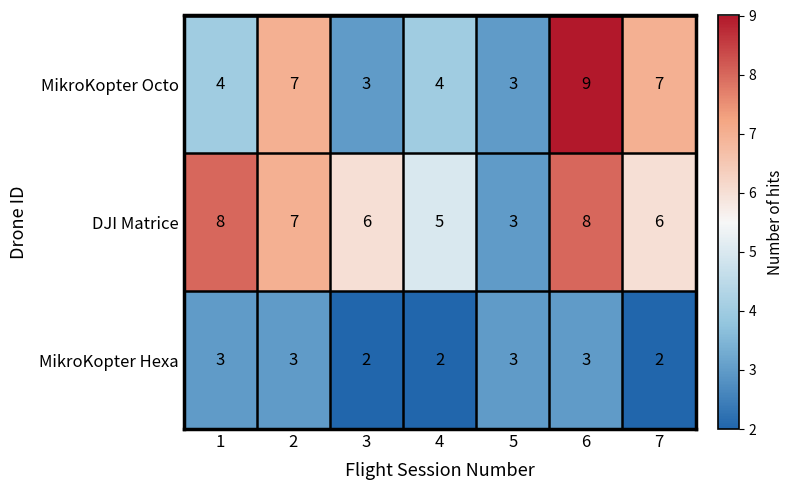

What is the smallest value displayed?

2